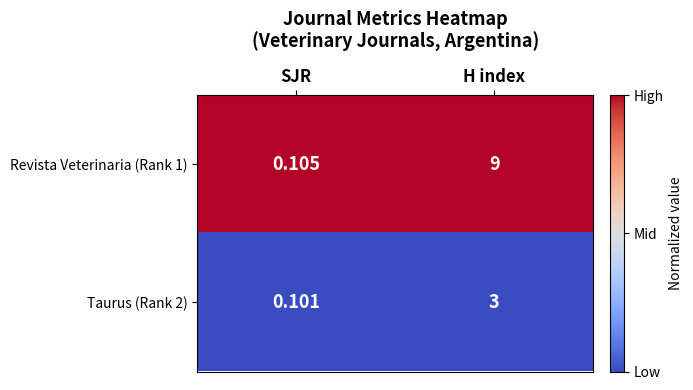

Which category has the highest value across all series?

H index